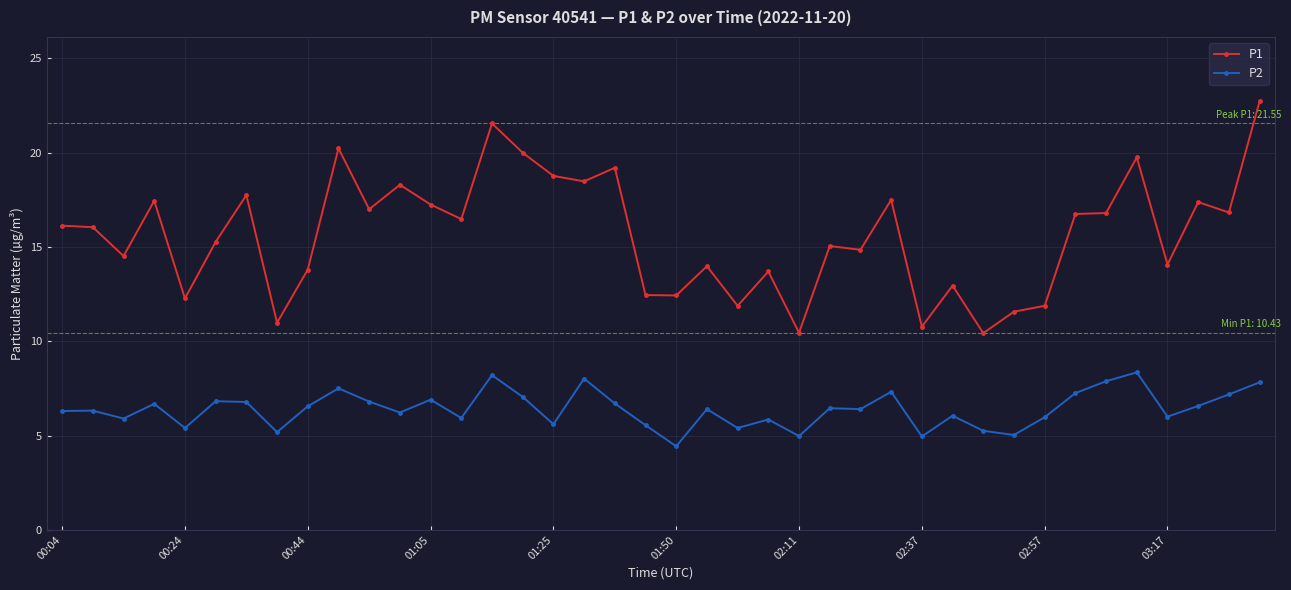

Count the number of categories in the chart.

40